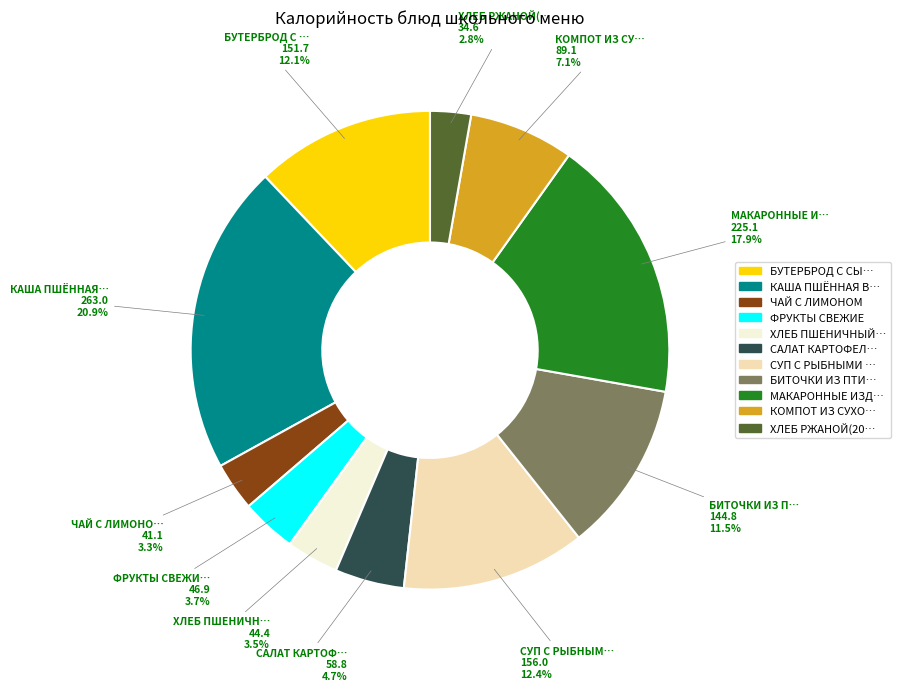

To the nearest percent, what is the difference between the largest and smallest slice percentages?

18%